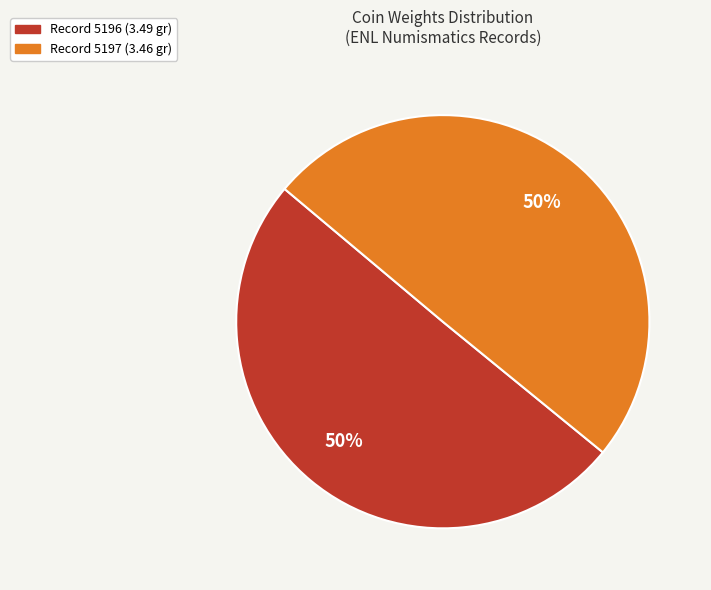

To the nearest percent, what is the average slice percentage?

50%